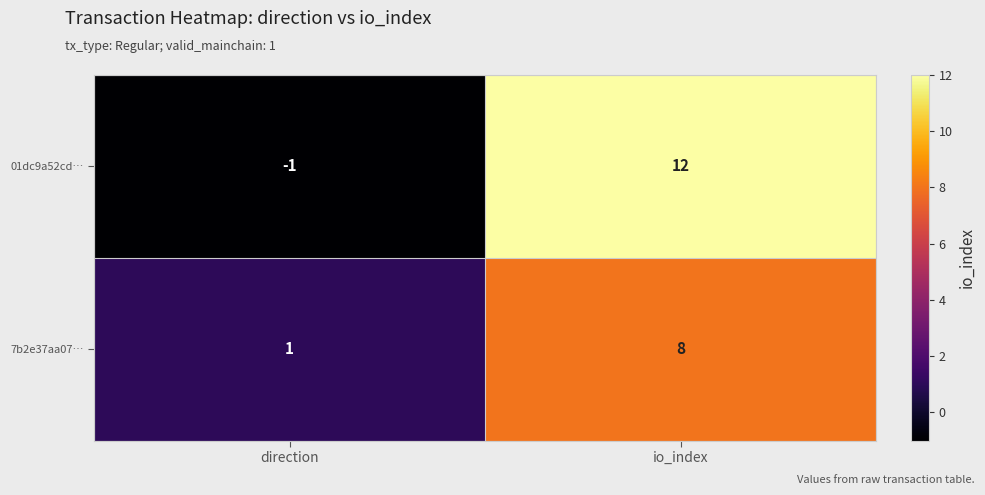

Reading left to right, extract all data points from this chart.

01dc9a52cd…: direction=-1	io_index=12
7b2e37aa07…: direction=1	io_index=8